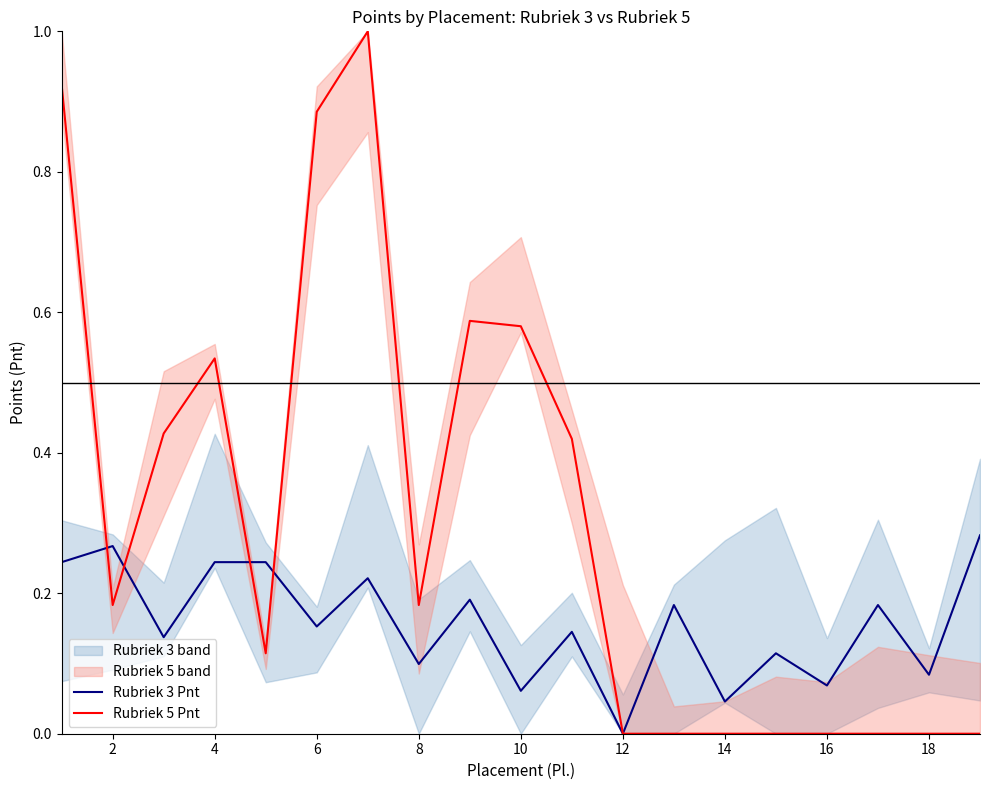

The Rubriek 3 Pnt series shows 0.0 at 8. True or false?

False